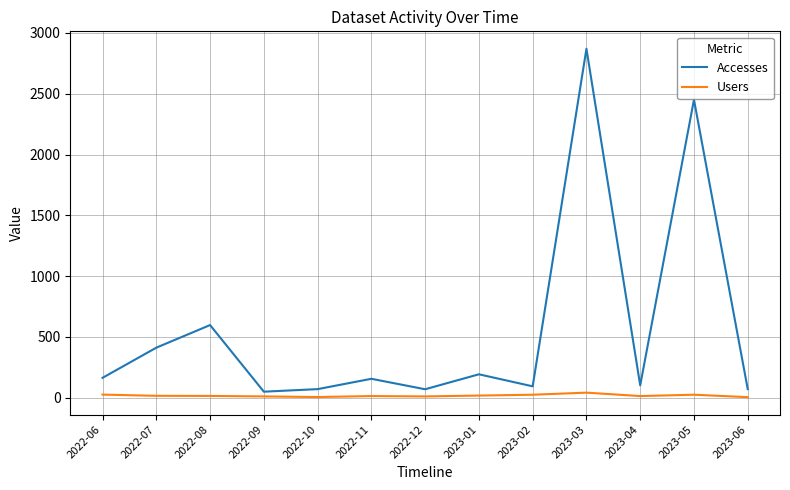

True or false: Accesses has a value of 277 at 2022-06.

False